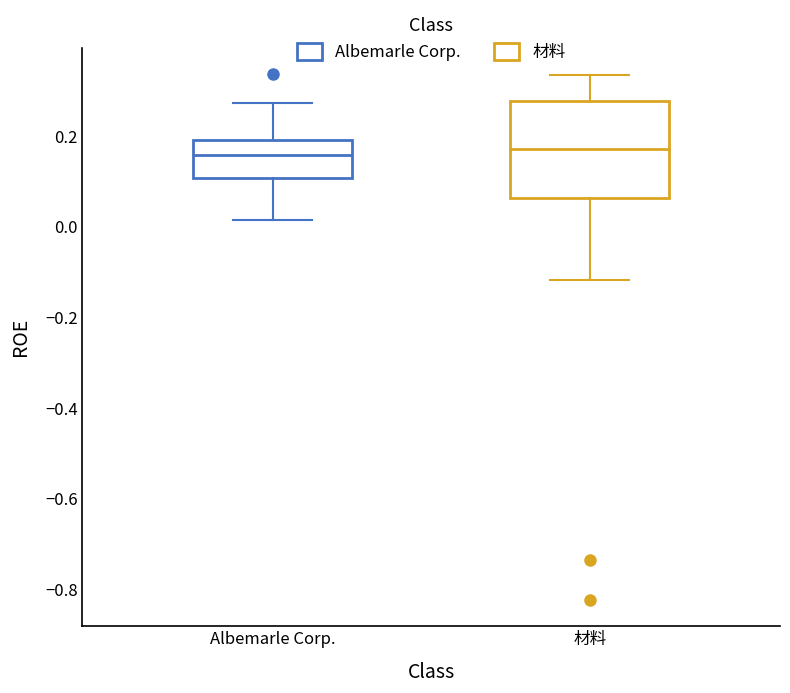

Reading left to right, transcribe this box plot: for each box, give where its median line is, the range the box spans, and where its two whiskers end, as read against the y-axis. The values are not printed on the chart, so give them approximately, as read against the axis.

Albemarle Corp.: median 0.16, box 0.10 to 0.20, whiskers 0.02 to 0.28
材料: median 0.18, box 0.06 to 0.28, whiskers -0.12 to 0.34